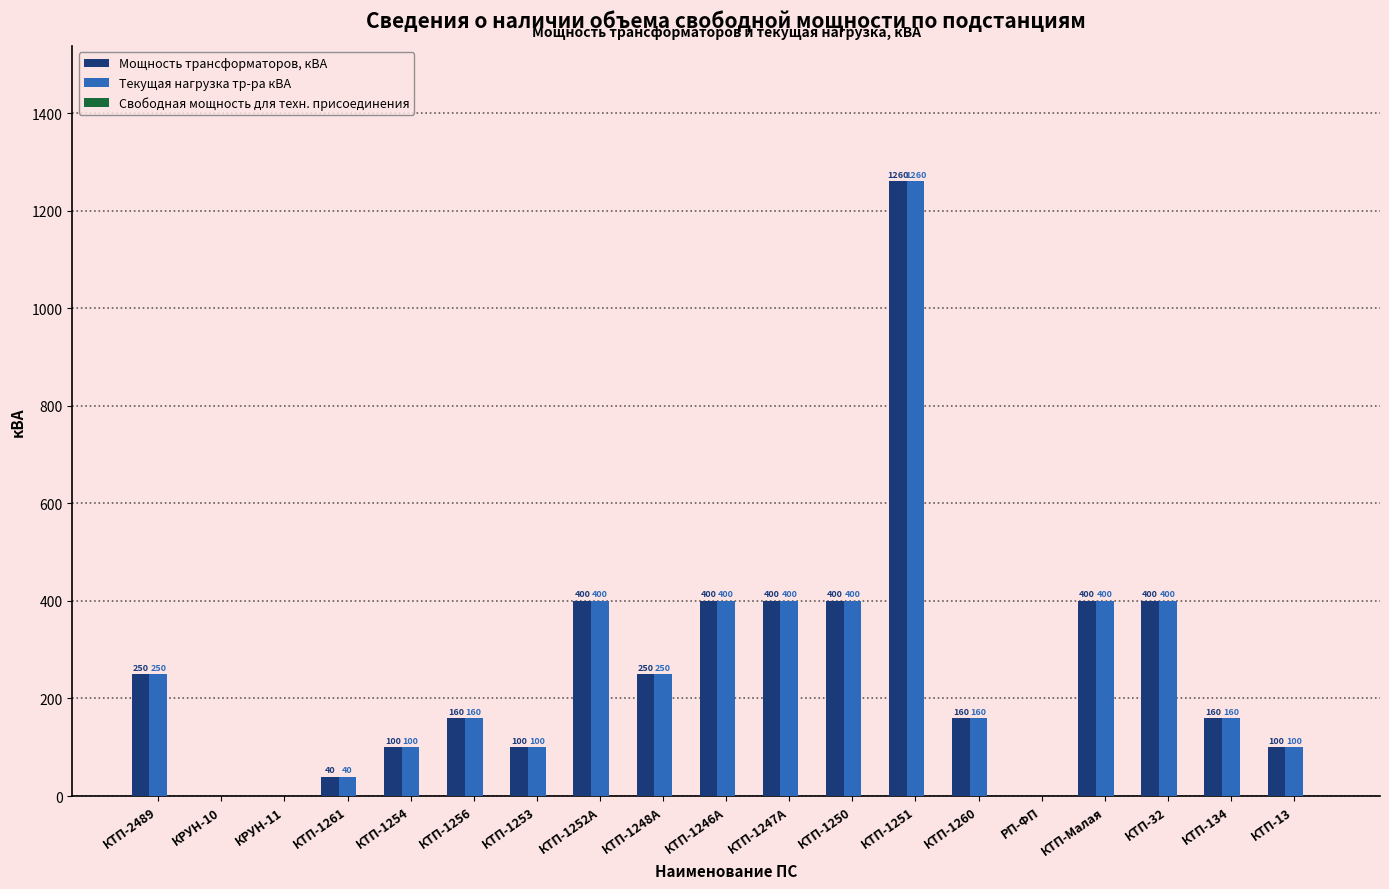

How many groups of bars are there?

19